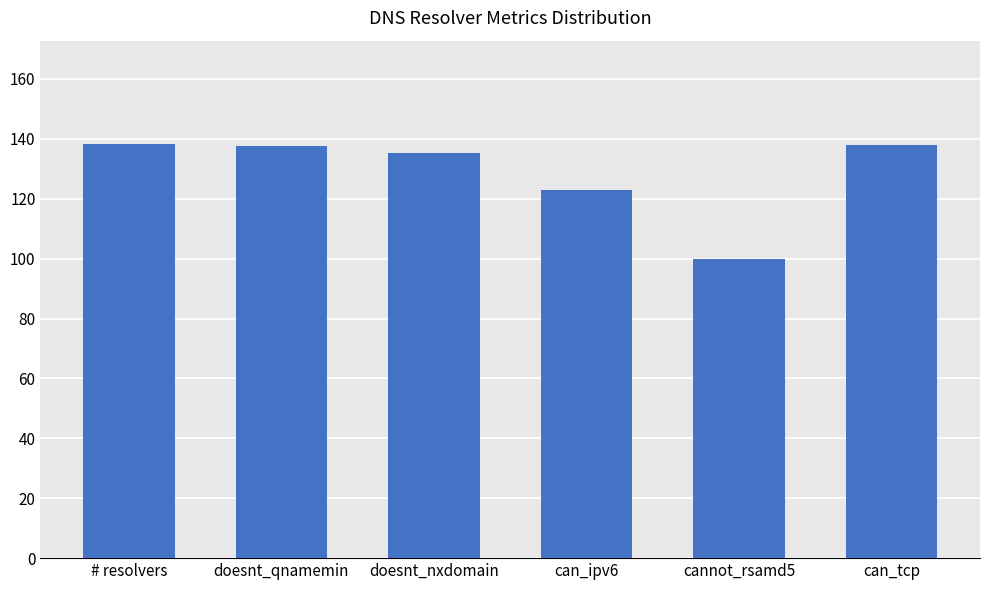

What is the difference between the values at # resolvers and can_tcp?

0.1